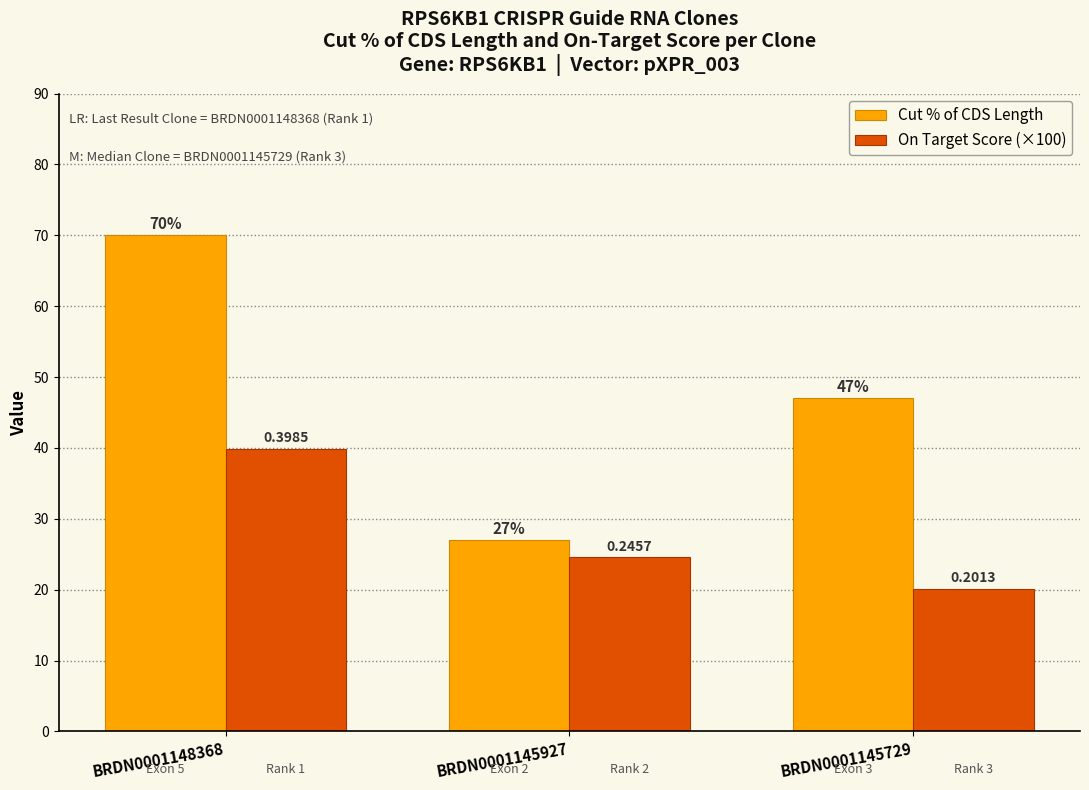

Does the chart contain any negative values?

No